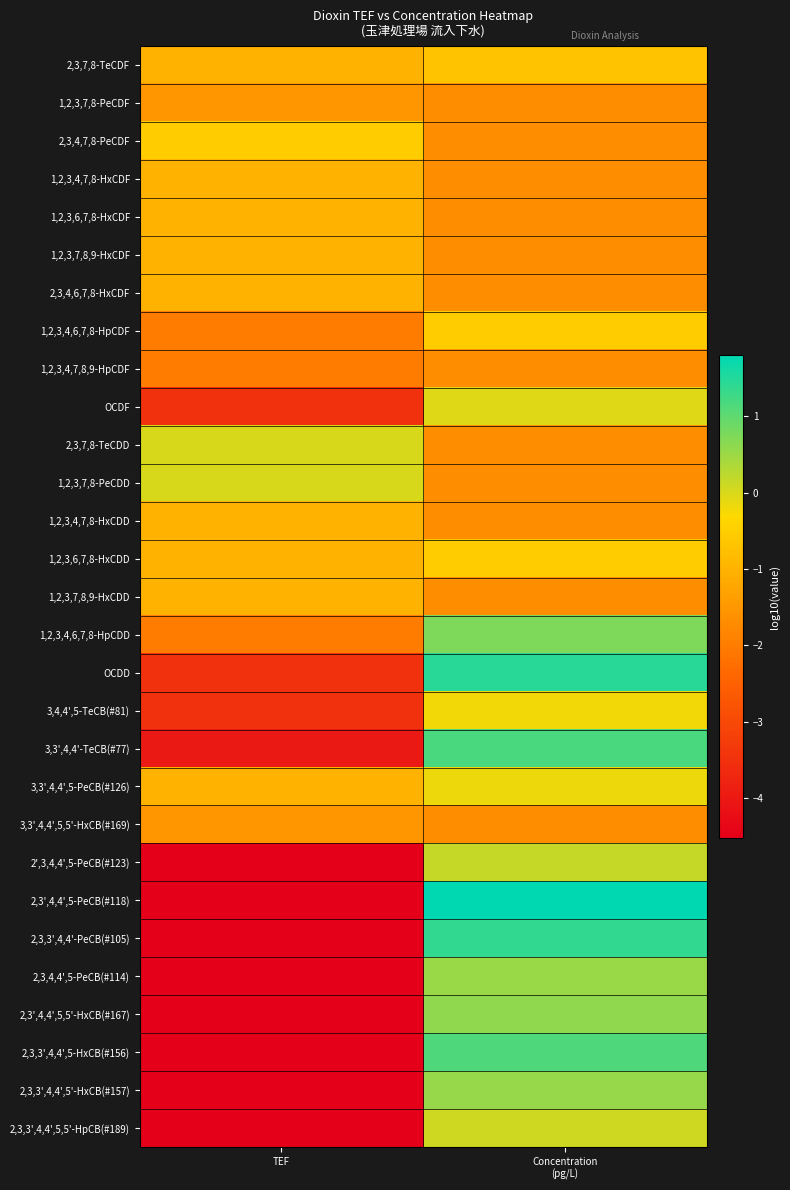

Which has a higher value, Concentration
(pg/L) or TEF?

Concentration
(pg/L)